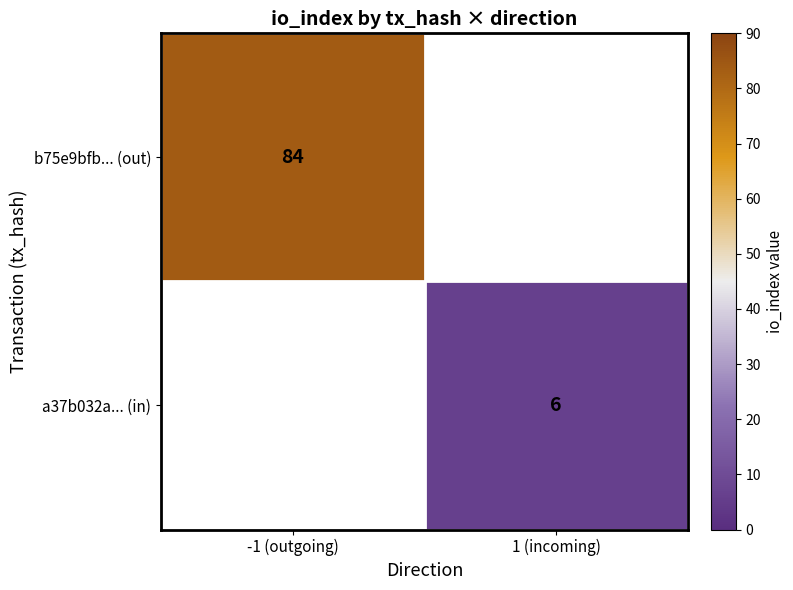

Which has a higher value, 1 (incoming) or -1 (outgoing)?

-1 (outgoing)